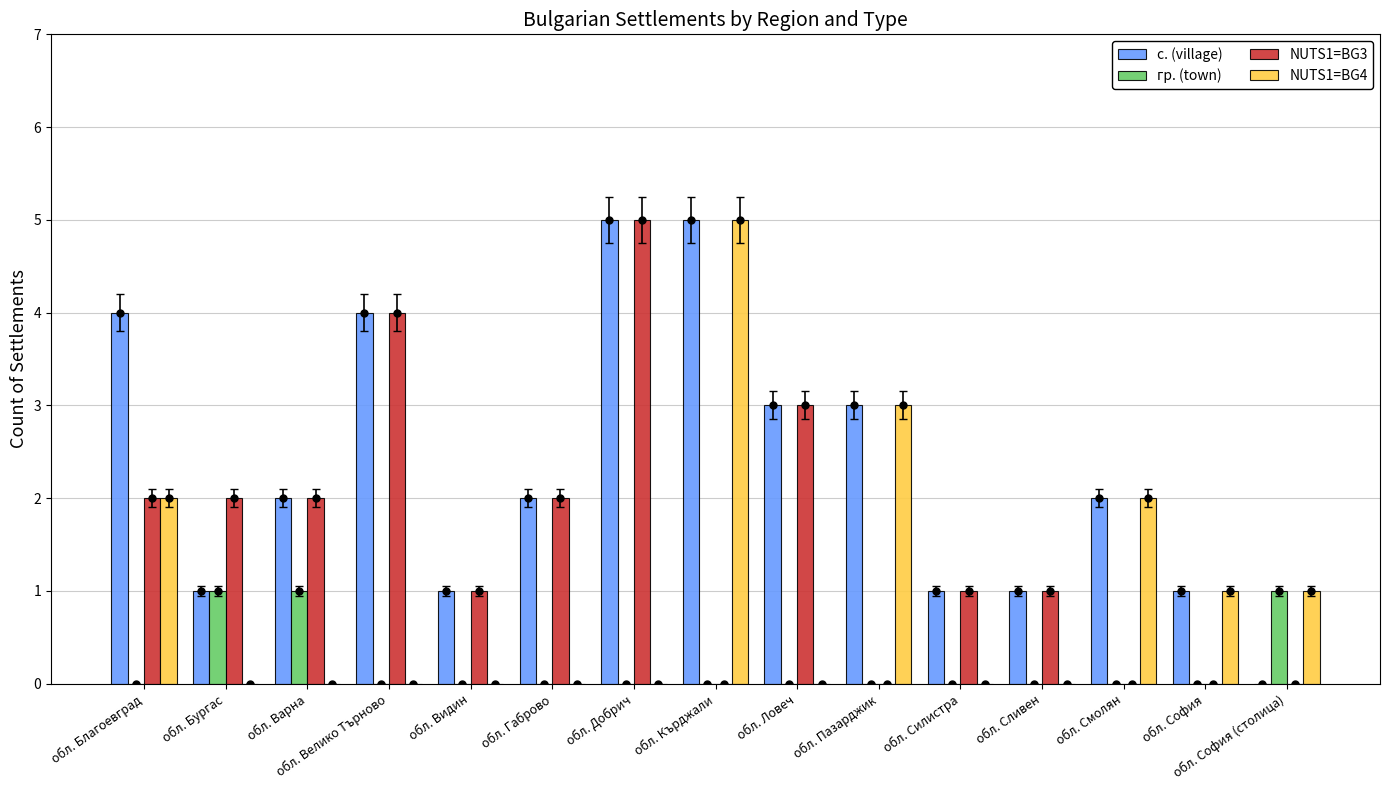

Which series has the largest total across all categories?

с. (village)